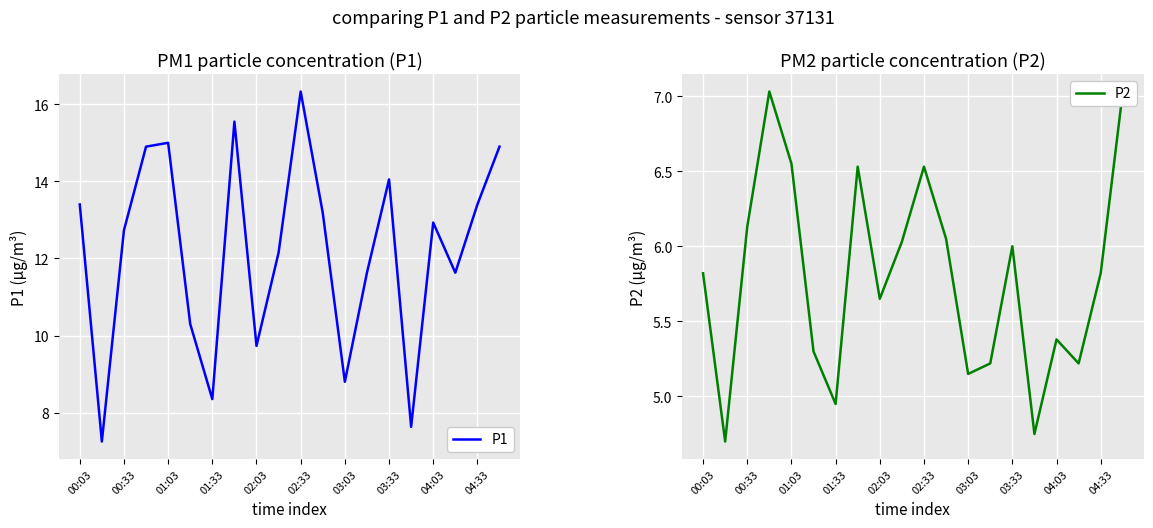

What is the maximum value for P1?

16.3